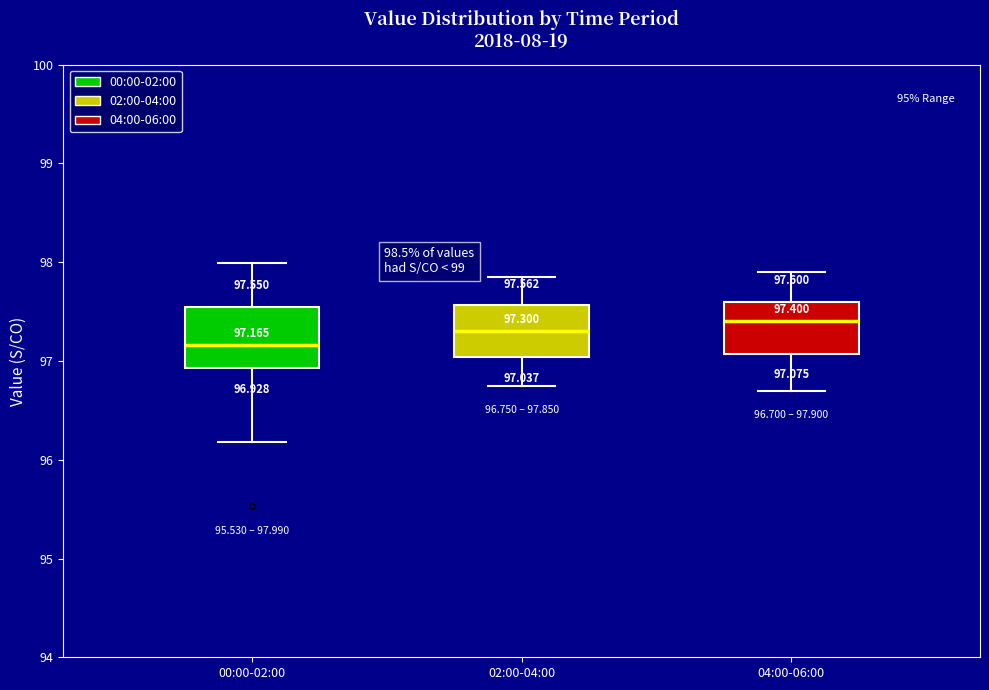

Which box's median line is the lowest?

00:00-02:00